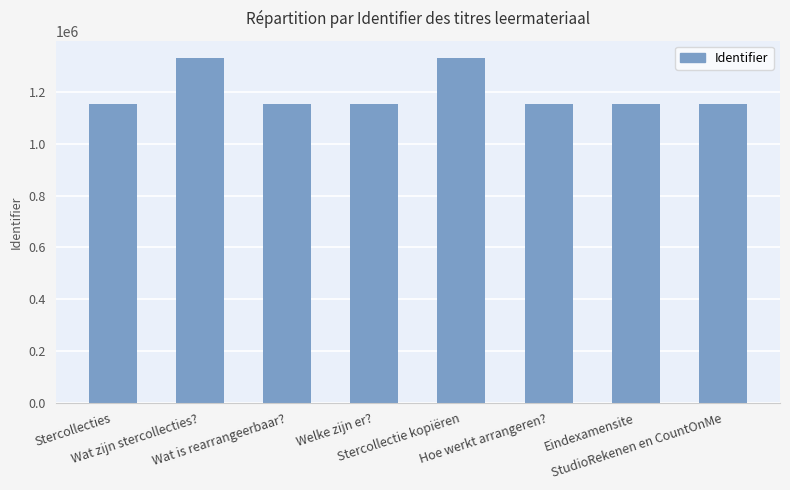

The chart shows a value of 1782500 at Welke zijn er?. True or false?

False